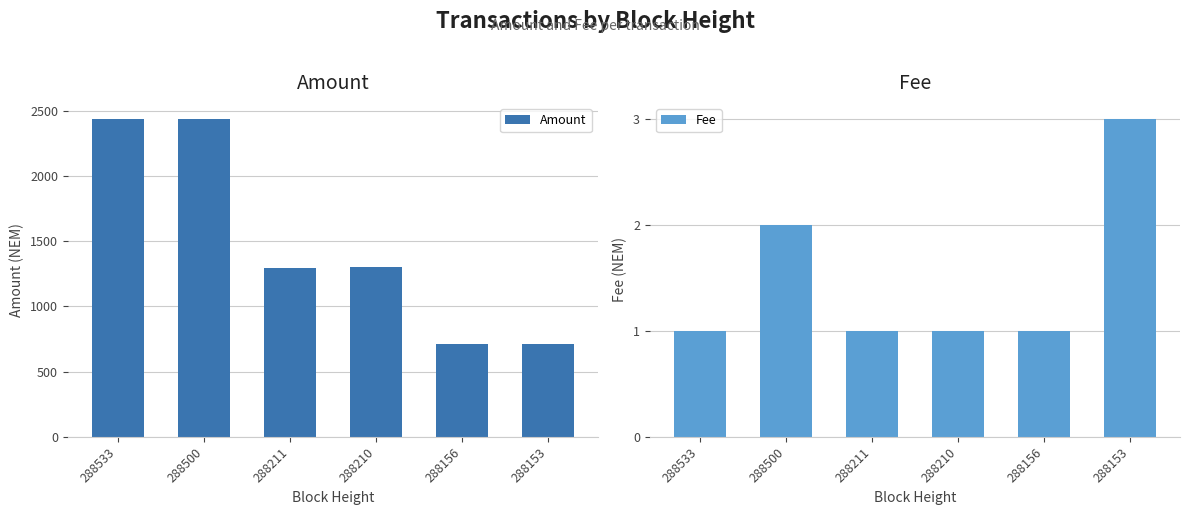

Reading left to right, what are all the values shown in this chart?

Amount: 288533=2439	288500=2440	288211=1299	288210=1300	288156=710	288153=711
Fee: 288533=1	288500=2	288211=1	288210=1	288156=1	288153=3